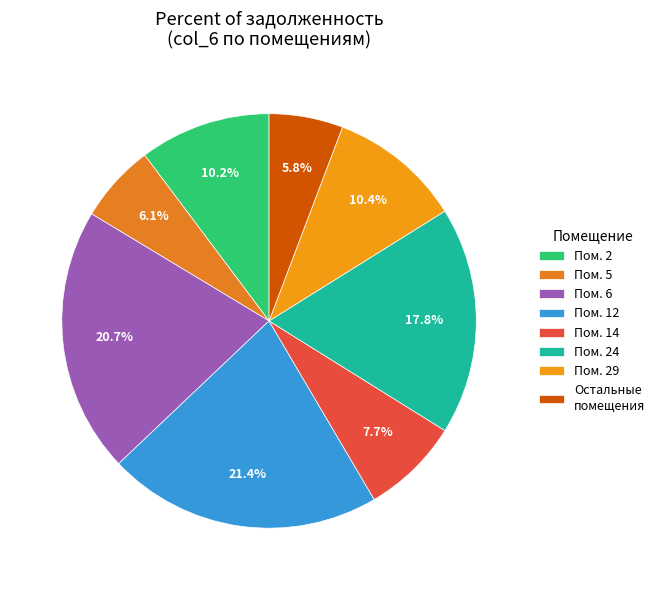

How many slices are in this pie chart?

8